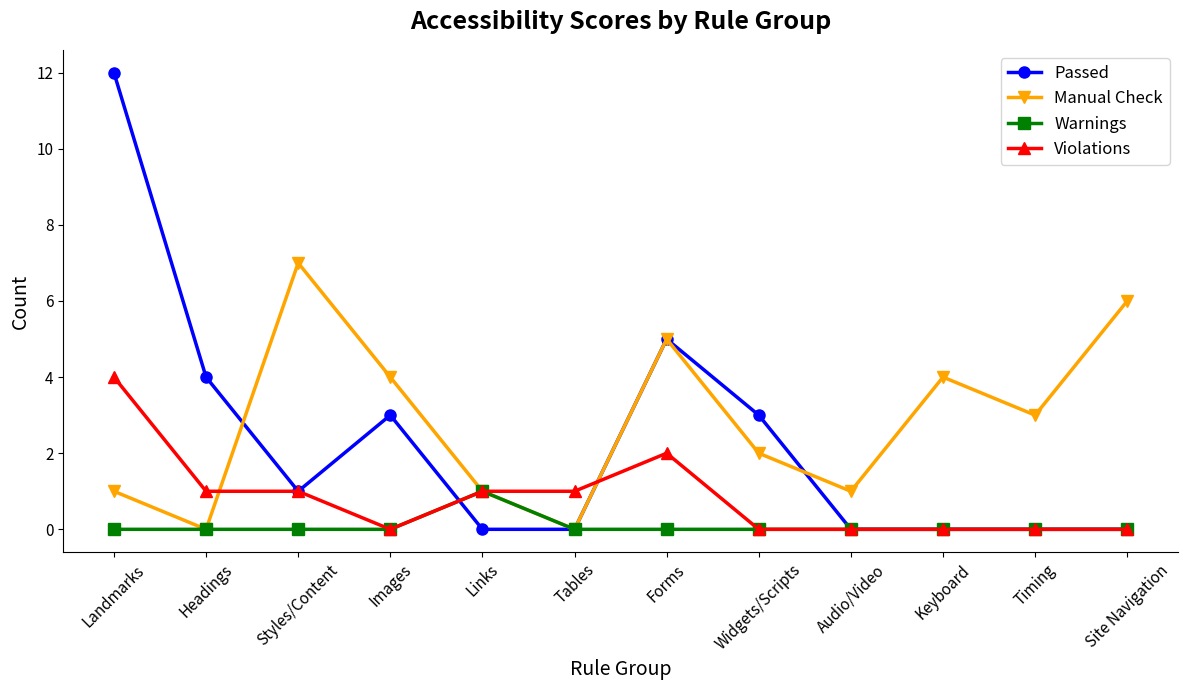

The value of Passed at Timing is 0. True or false?

True